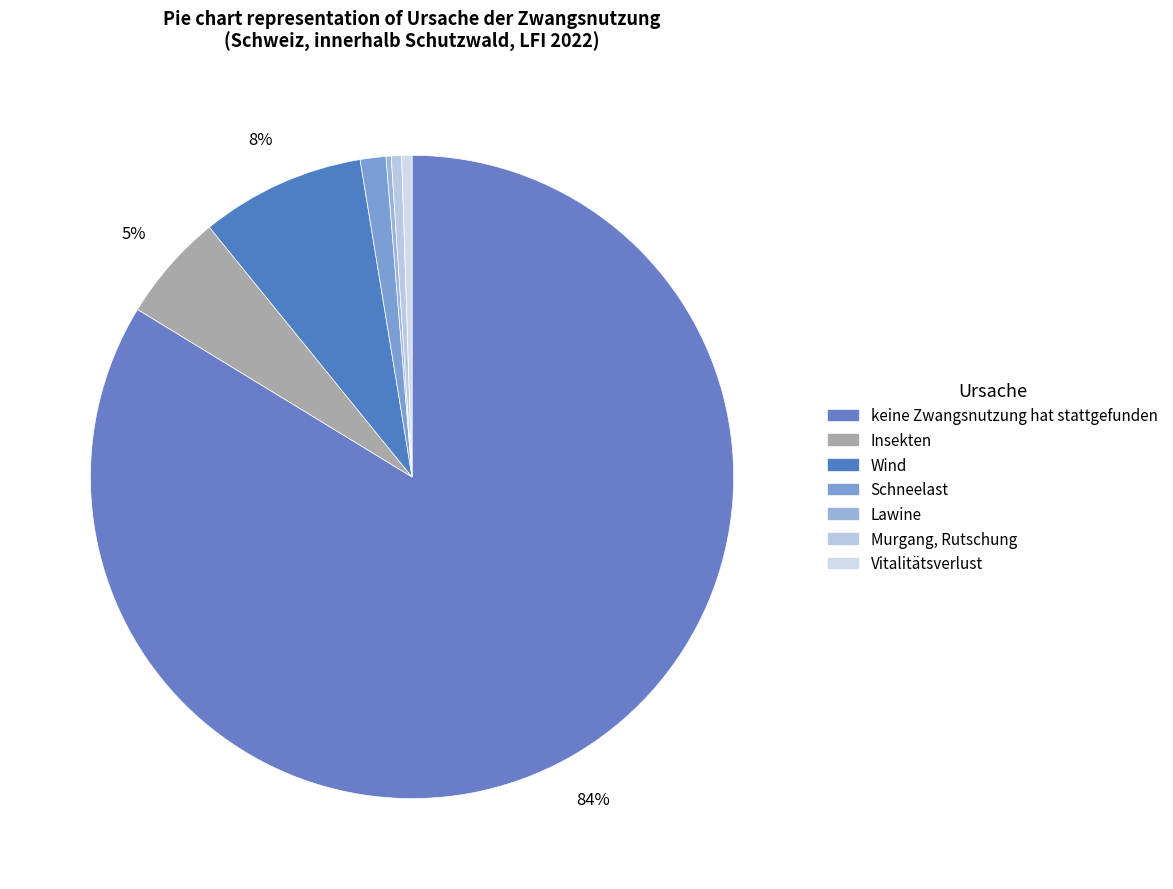

How many segments does this pie chart have?

7